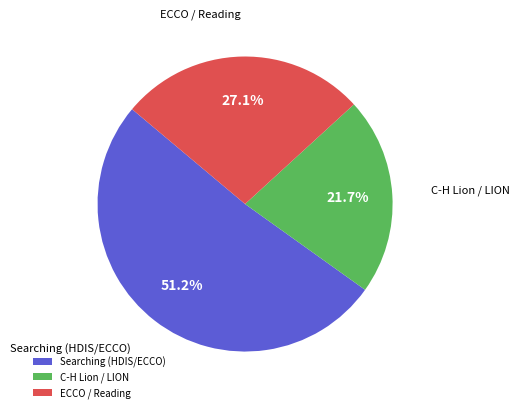

Combined, do C-H Lion / LION and Searching (HDIS/ECCO) account for over 50%?

Yes